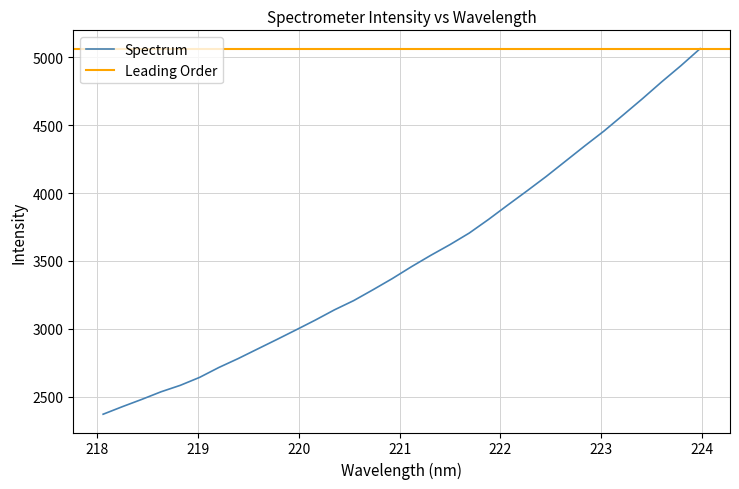

What is the value of the 16th point from the left?

3369.9